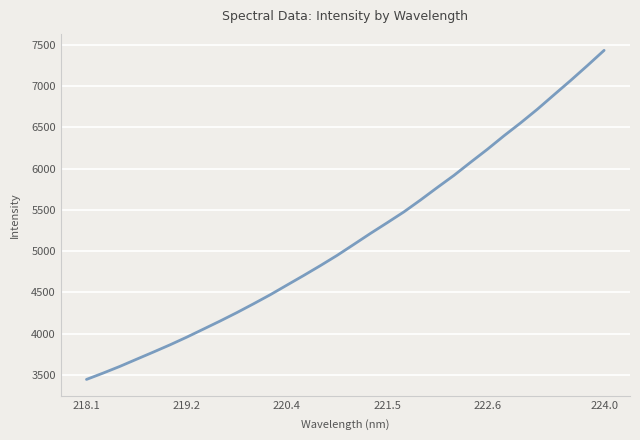

What is the greatest value displayed?

7430.6